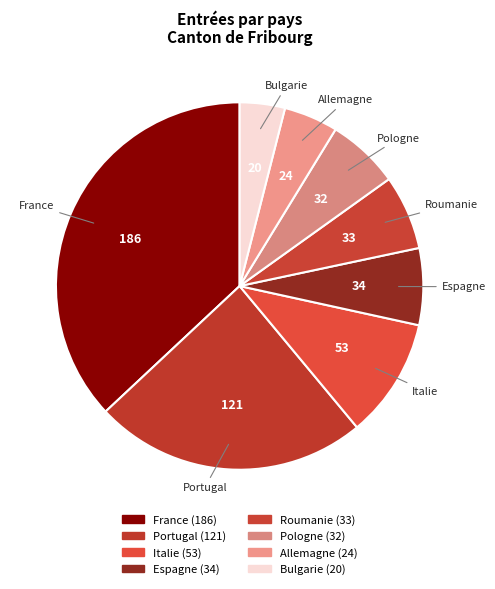

Which slice is the smallest?

Bulgarie